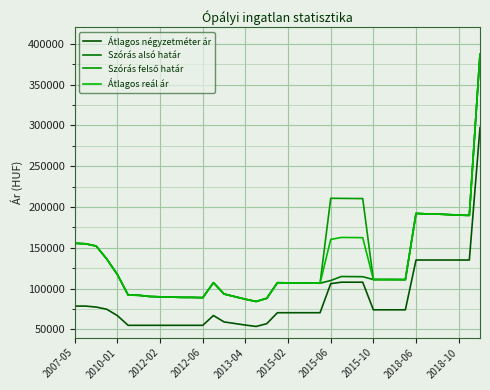

Rank the series by their maximum value, from lowest to highest.

Átlagos négyzetméter ár, Szórás alsó határ, Szórás felső határ, Átlagos reál ár